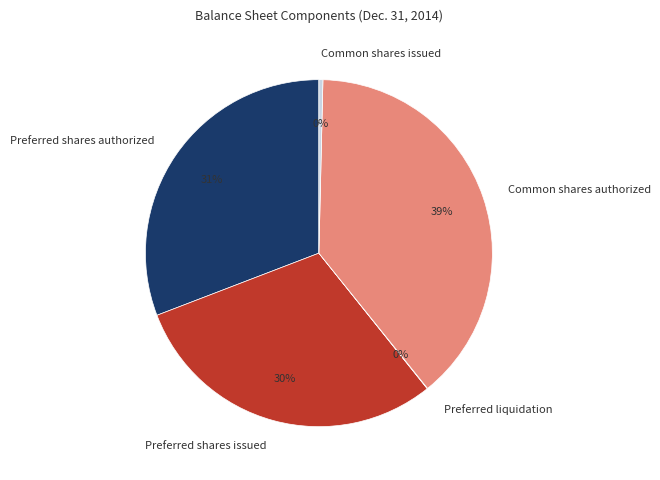

Does Preferred shares authorized account for over 50% of the chart?

No